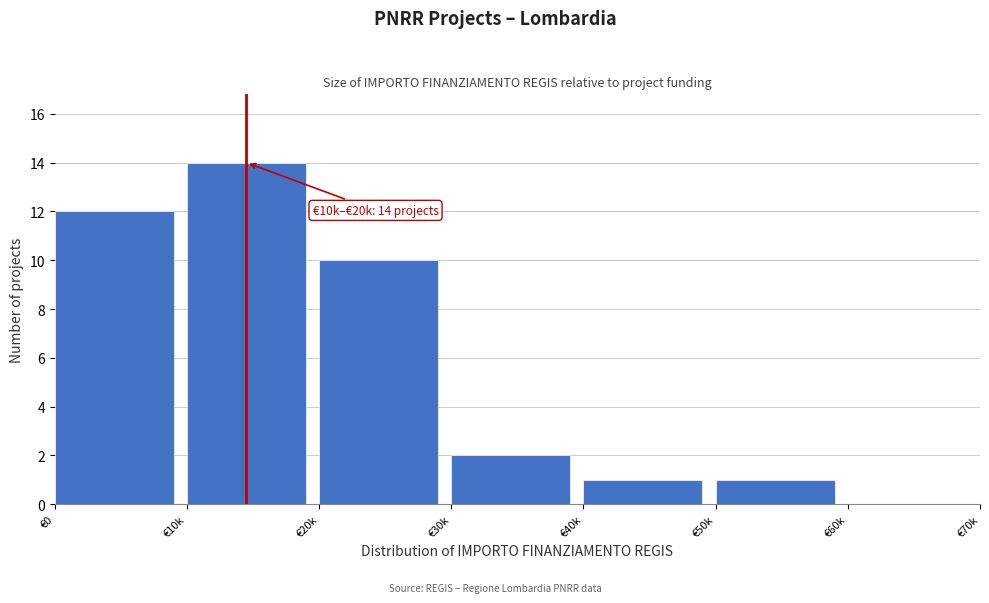

Reading right to left, transcribe all the data shown in this chart.

€60k=0	€50k=1	€40k=1	€30k=2	€20k=10	€10k=14	€0=12